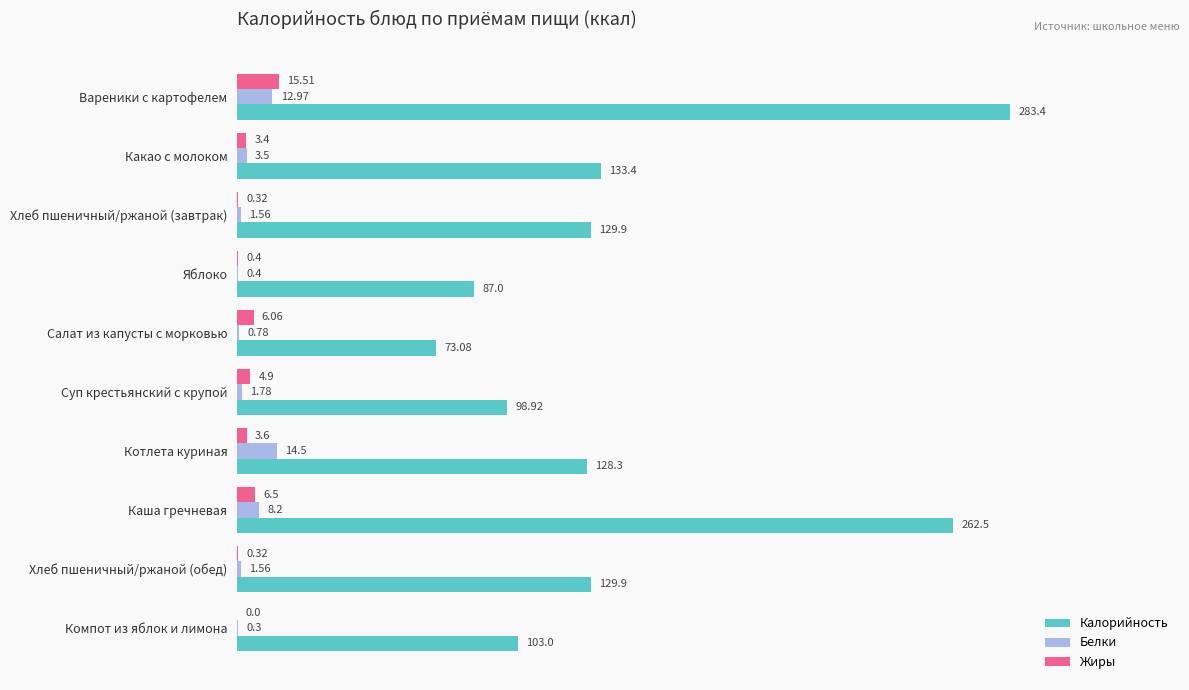

What are all the series names shown in the legend?

Калорийность, Белки, Жиры